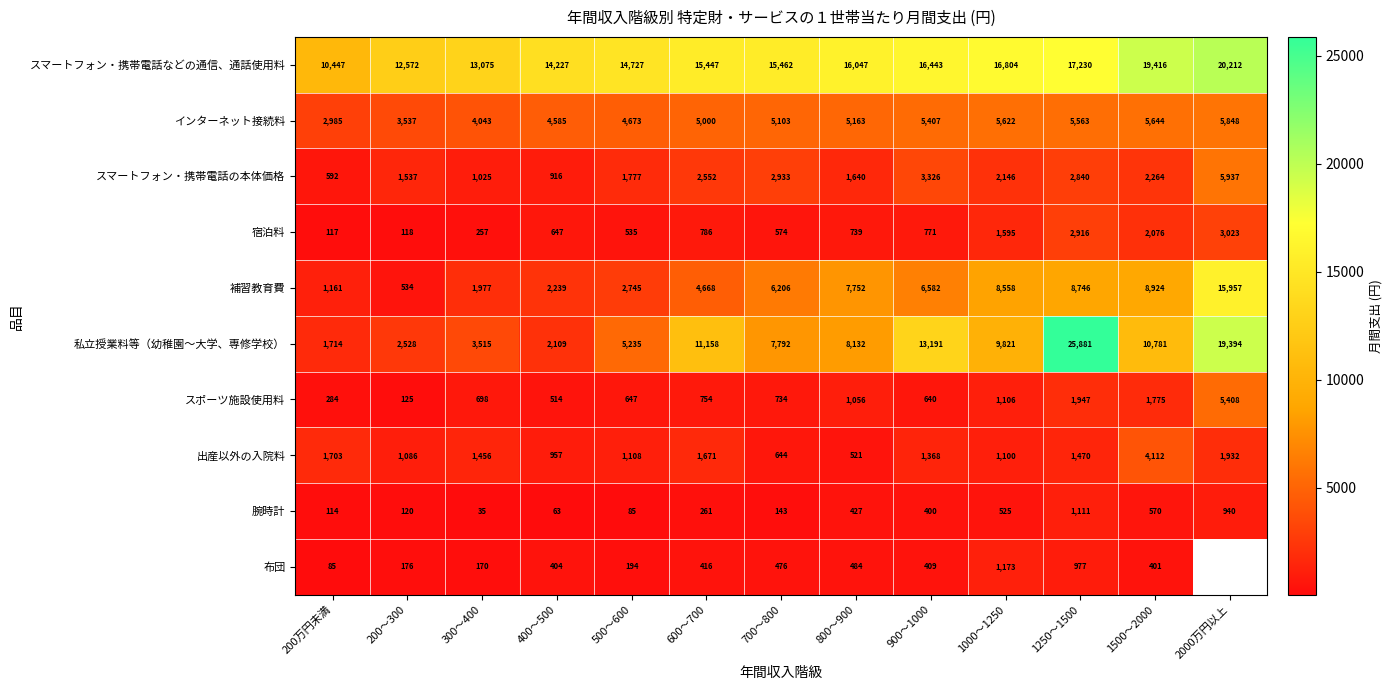

What is the minimum value shown in the chart?

35.0